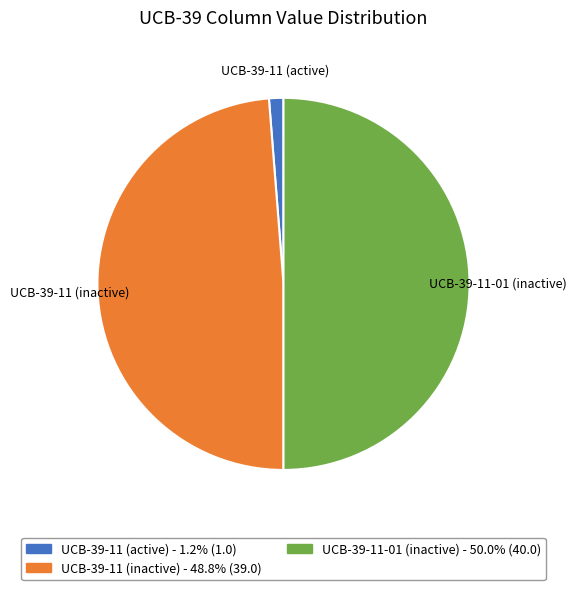

Do UCB-39-11-01 (inactive) - 50.0% (40.0) and UCB-39-11 (active) - 1.2% (1.0) together represent more than half of the pie?

Yes